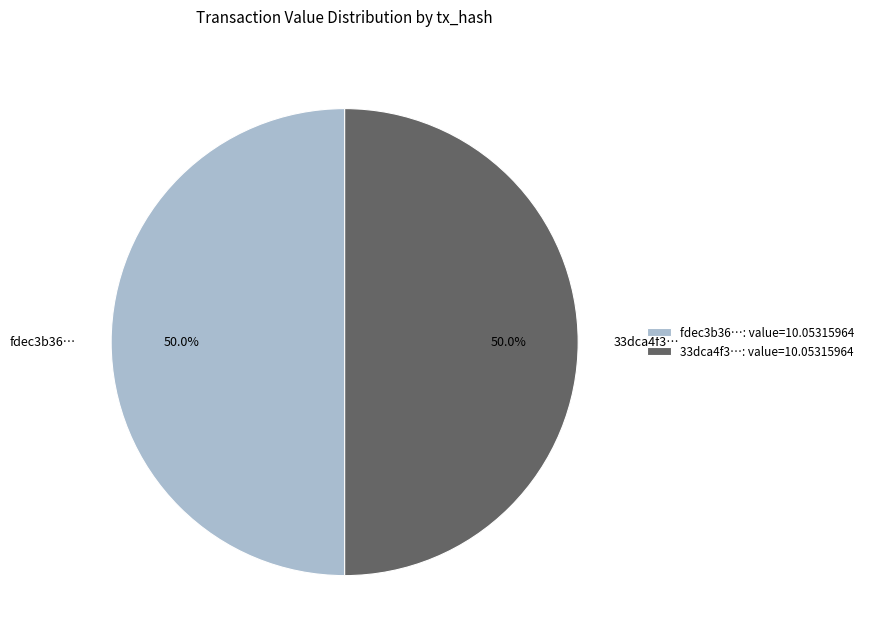

How many segments does this pie chart have?

2